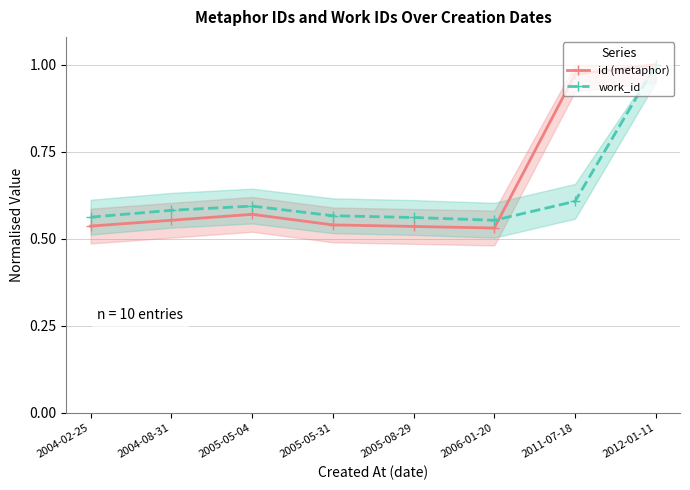

Rank the series at 2005-05-04 from highest to lowest value.

work_id, id (metaphor)